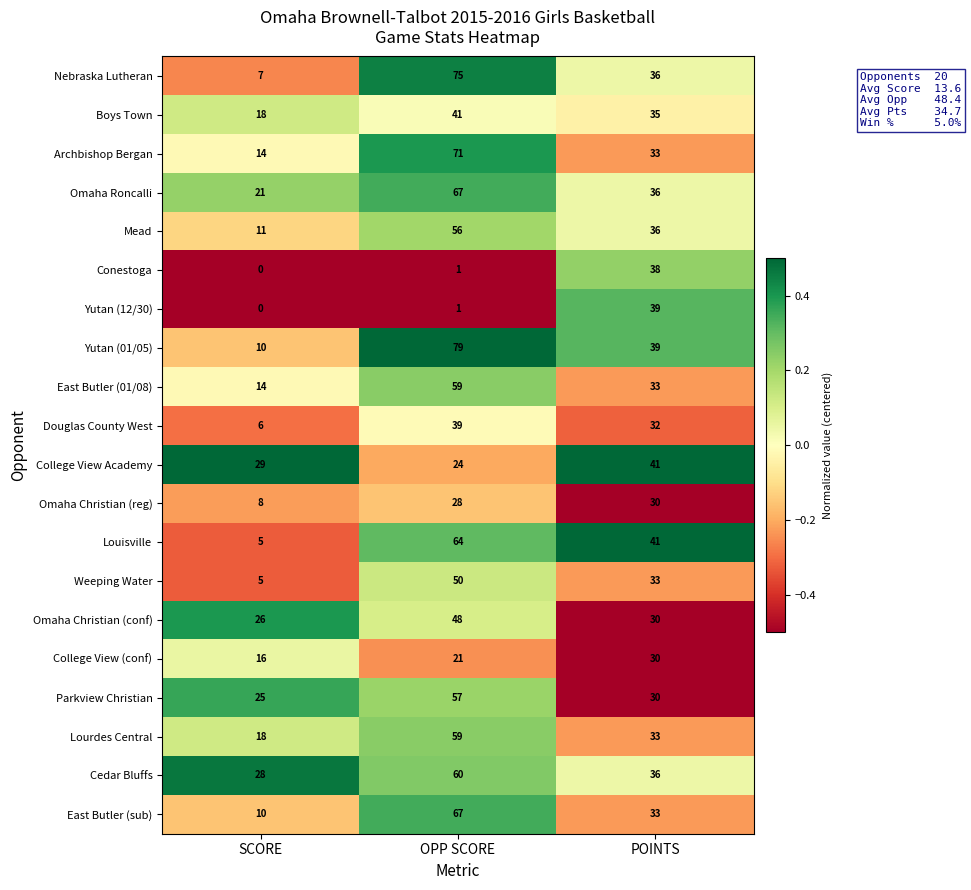

List the labels in order of Omaha Christian (reg) value, smallest first.

SCORE, OPP SCORE, POINTS